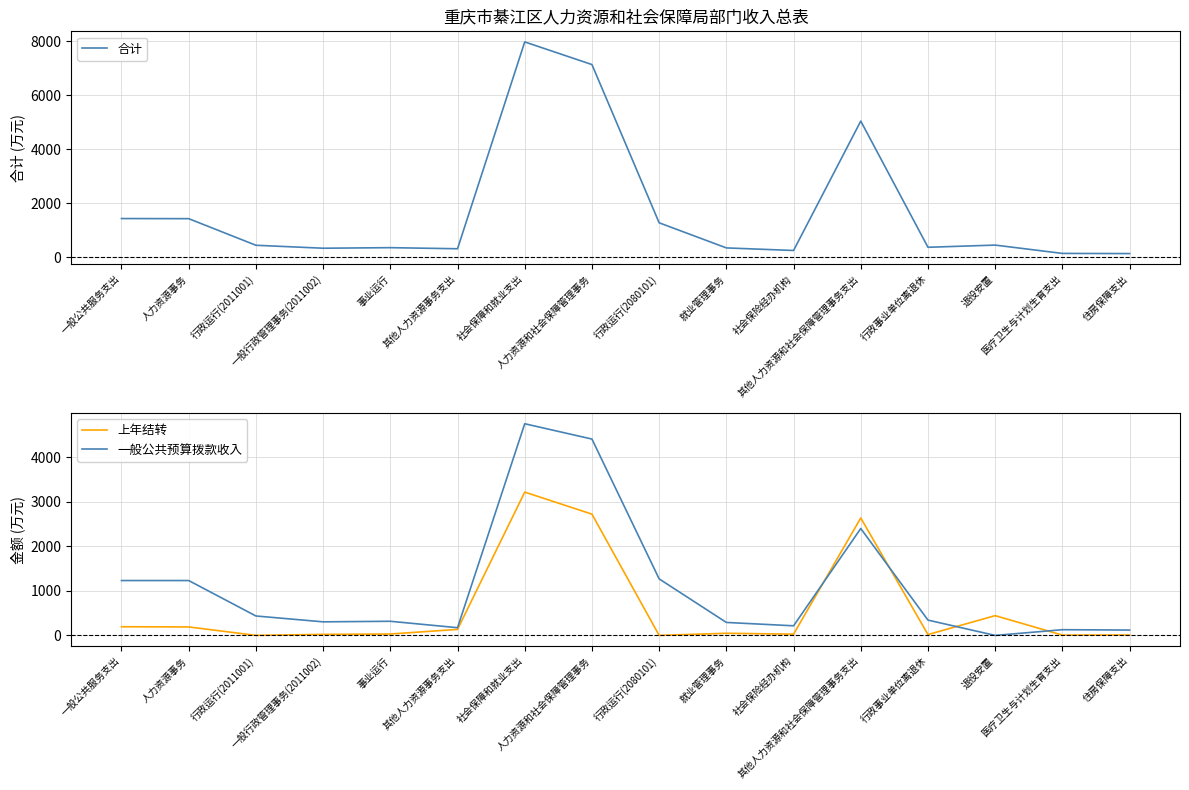

The value of 上年结转 at 其他人力资源事务支出 is 79.1. True or false?

False